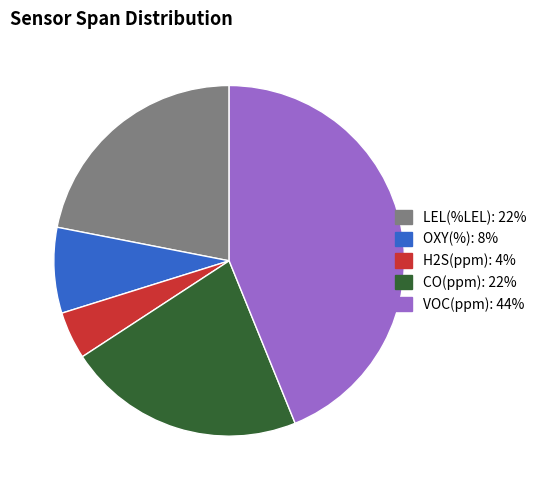

Which slice is the smallest?

H2S(ppm)